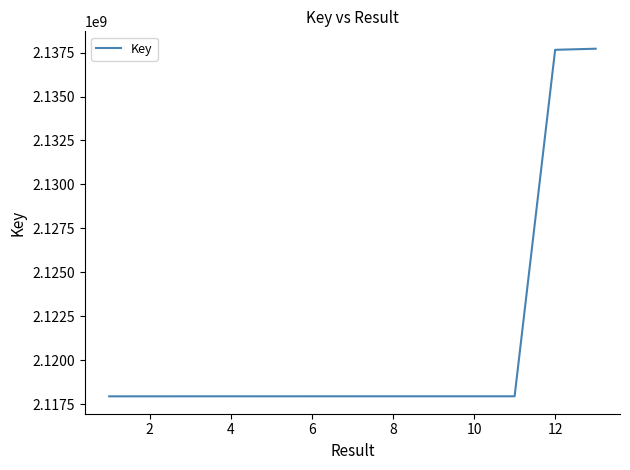

What is the smallest value displayed?

2117957131